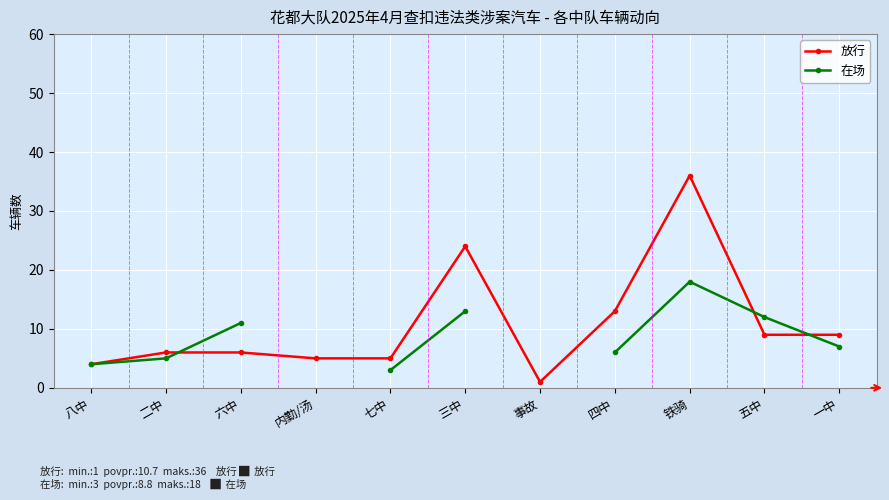

How many series are shown in this chart?

2